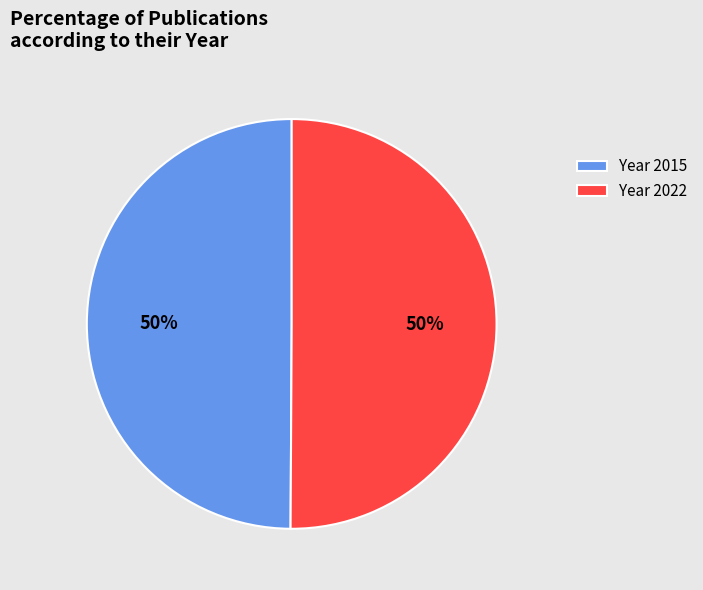

What percentage is the Year 2015 slice, to the nearest percent?

50%